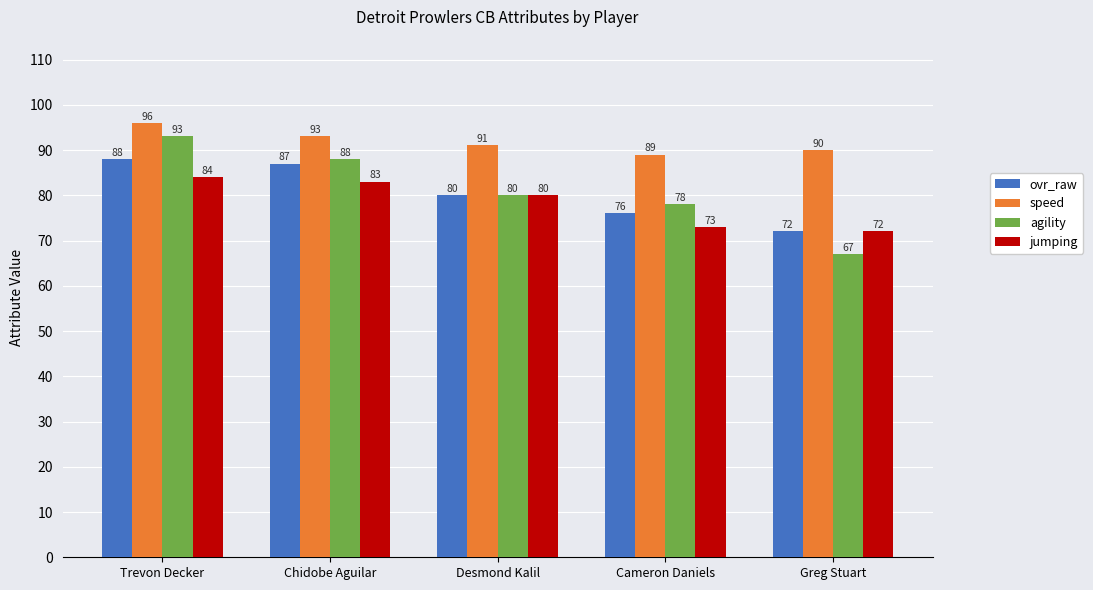

At which label is ovr_raw closest to 80?

Desmond Kalil